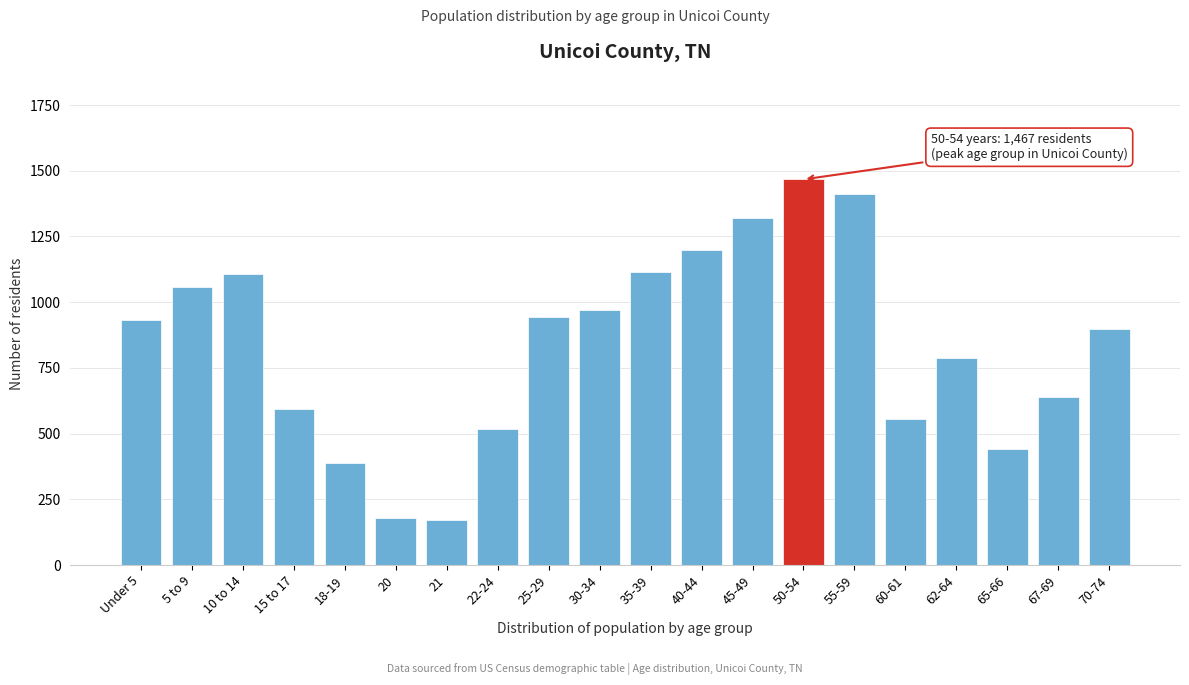

What is the average value?

835